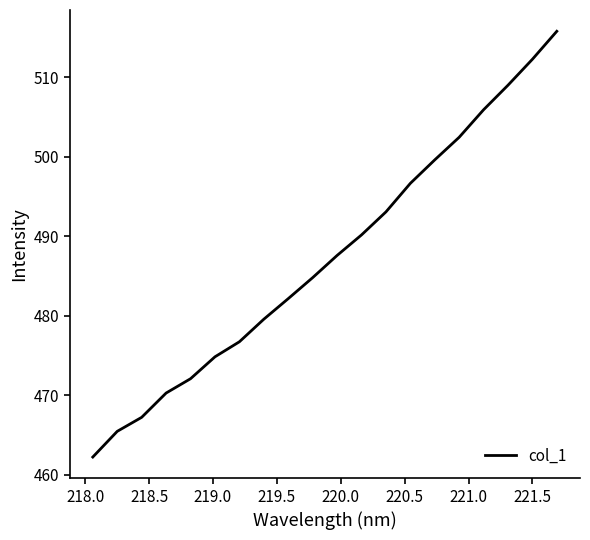

What is the minimum value shown in the chart?

462.2